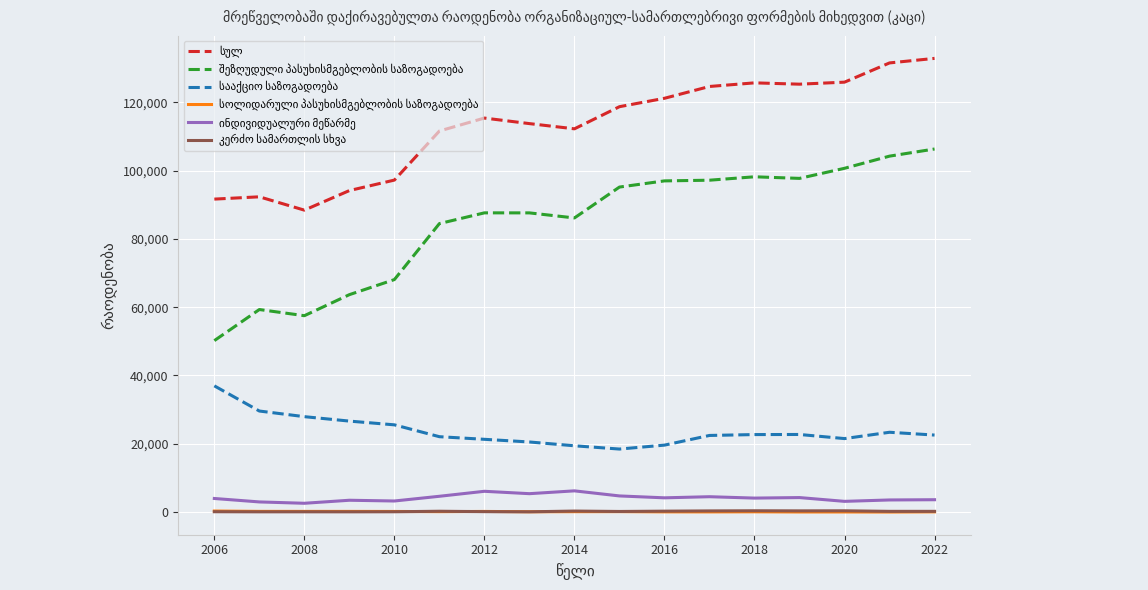

What is the maximum value shown in the chart?

132834